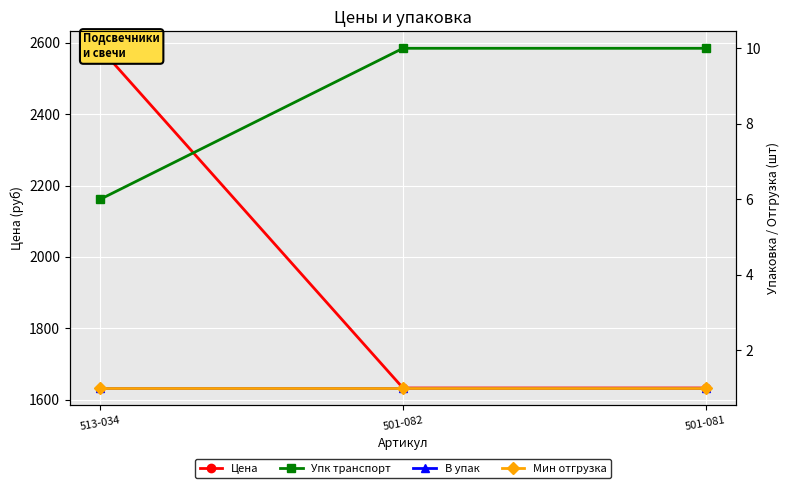

What is the total value across all series at 501-082?

1644.9